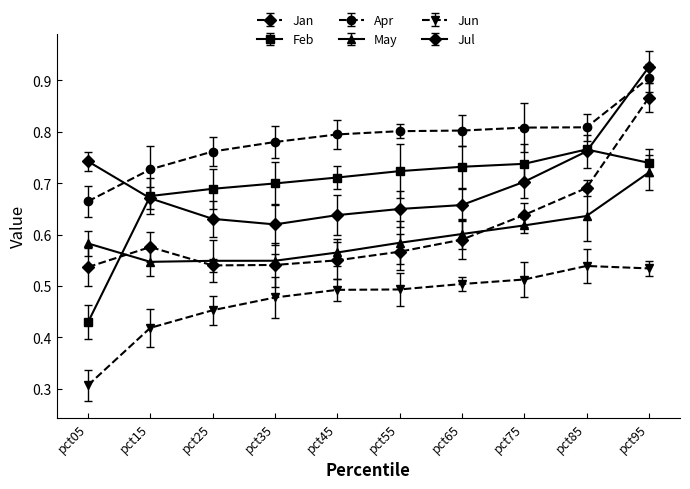

Reading right to left, extract all data points from this chart.

Jan: 0.9	0.7	0.6	0.6	0.6	0.5	0.5	0.5	0.6	0.5
Feb: 0.7	0.8	0.7	0.7	0.7	0.7	0.7	0.7	0.7	0.4
Apr: 0.9	0.8	0.8	0.8	0.8	0.8	0.8	0.8	0.7	0.7
May: 0.7	0.6	0.6	0.6	0.6	0.6	0.5	0.5	0.5	0.6
Jun: 0.5	0.5	0.5	0.5	0.5	0.5	0.5	0.5	0.4	0.3
Jul: 0.9	0.8	0.7	0.7	0.6	0.6	0.6	0.6	0.7	0.7